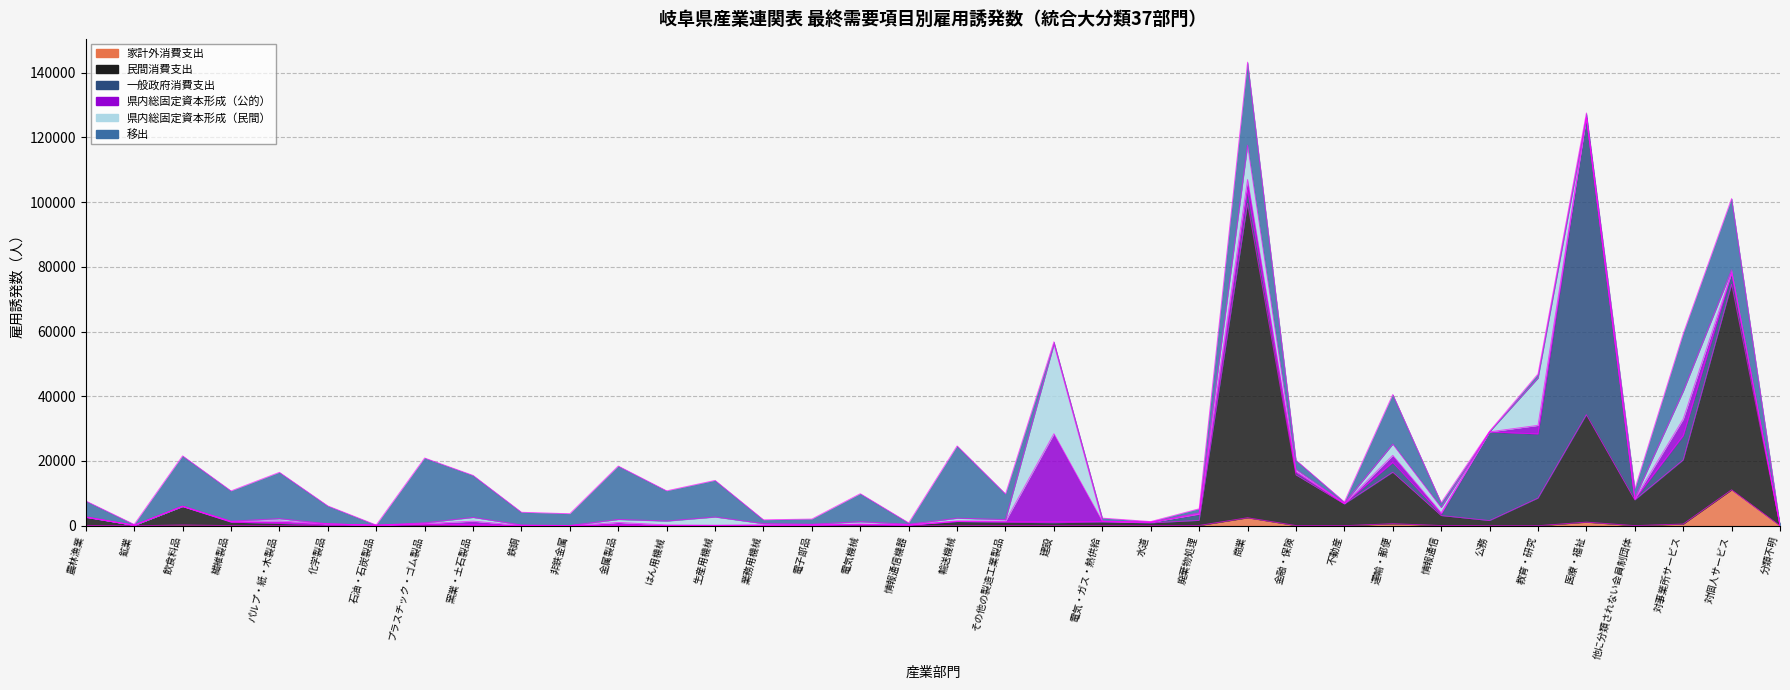

Count the number of categories in the chart.

36